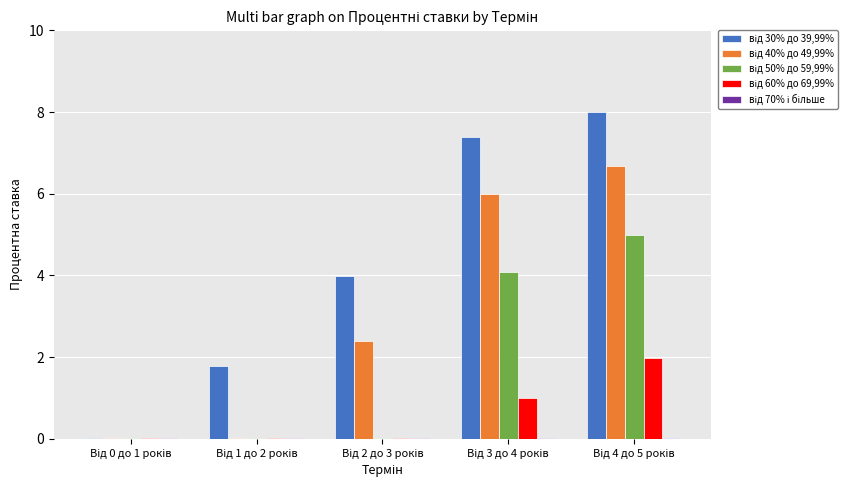

How many groups of bars are there?

5